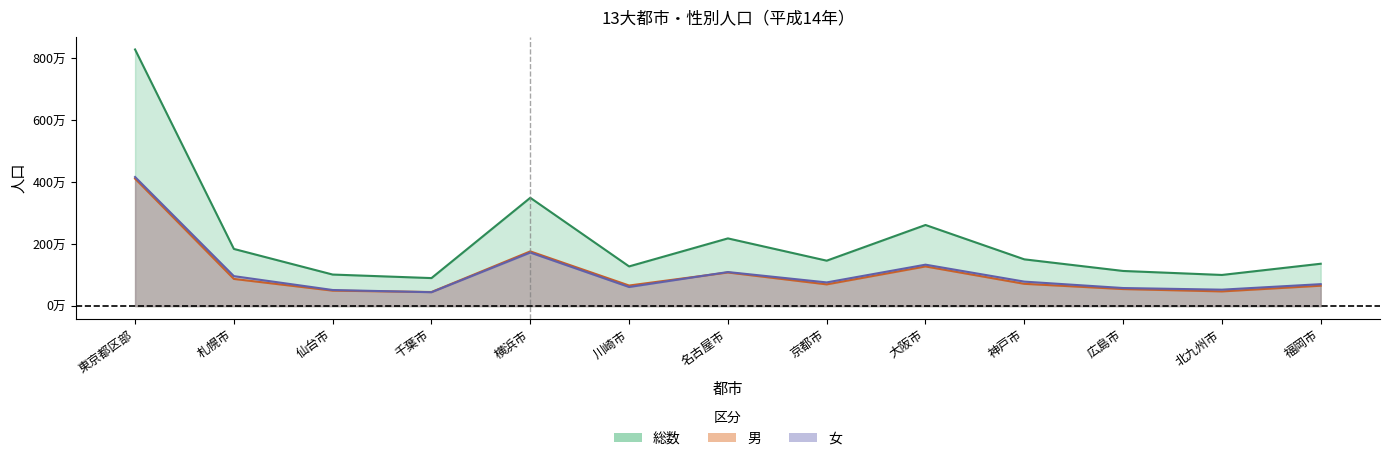

In 男, how many points are lower than both neighbors (excluding endpoints)?

4